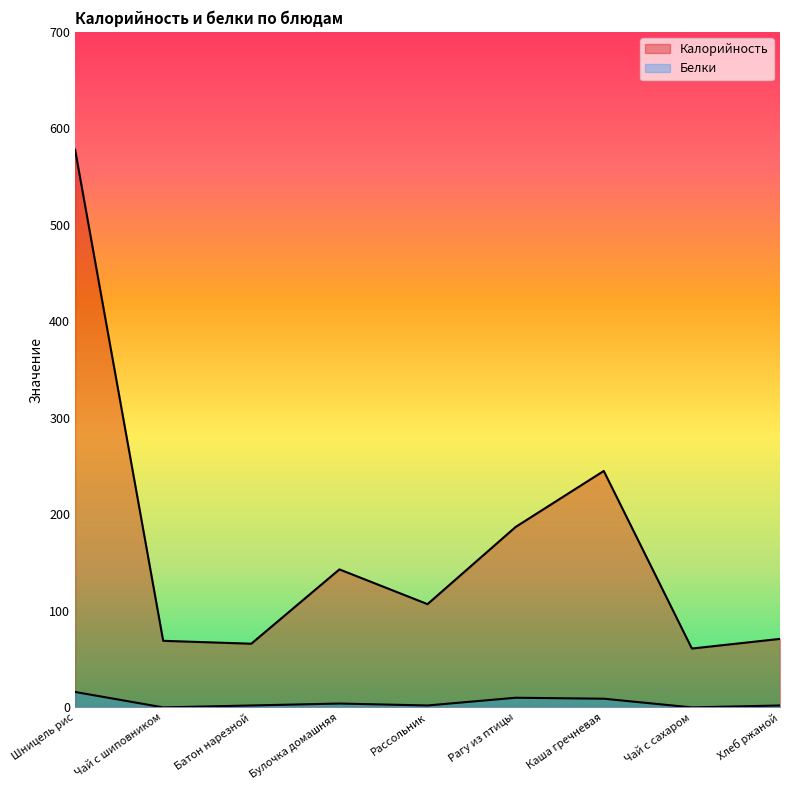

At how many categories does at least one series exceed 560?

1